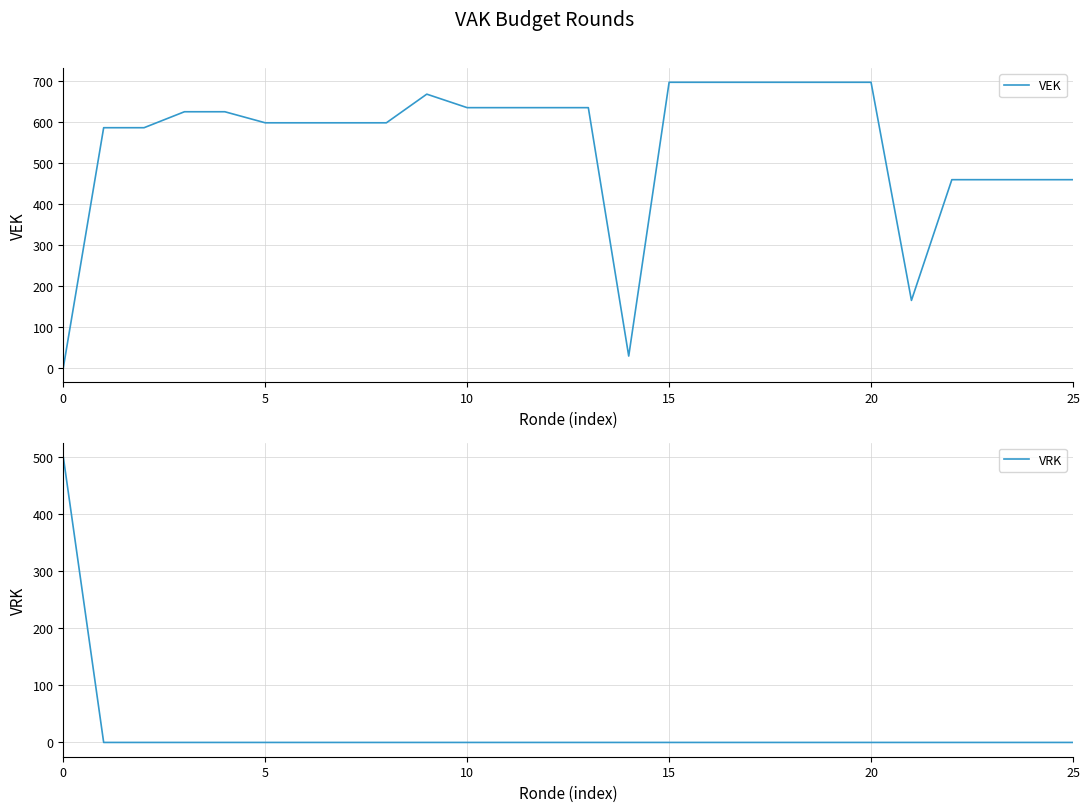

What is the sum of all VEK values?

14257